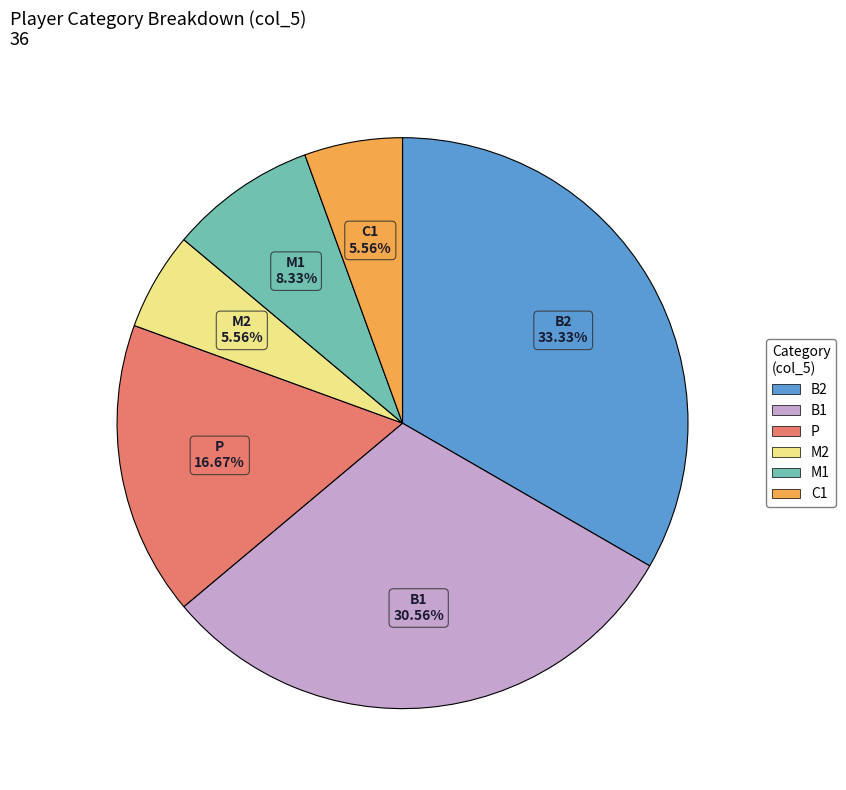

Approximately how many times larger is the value at M1 compared to C1?

1.5